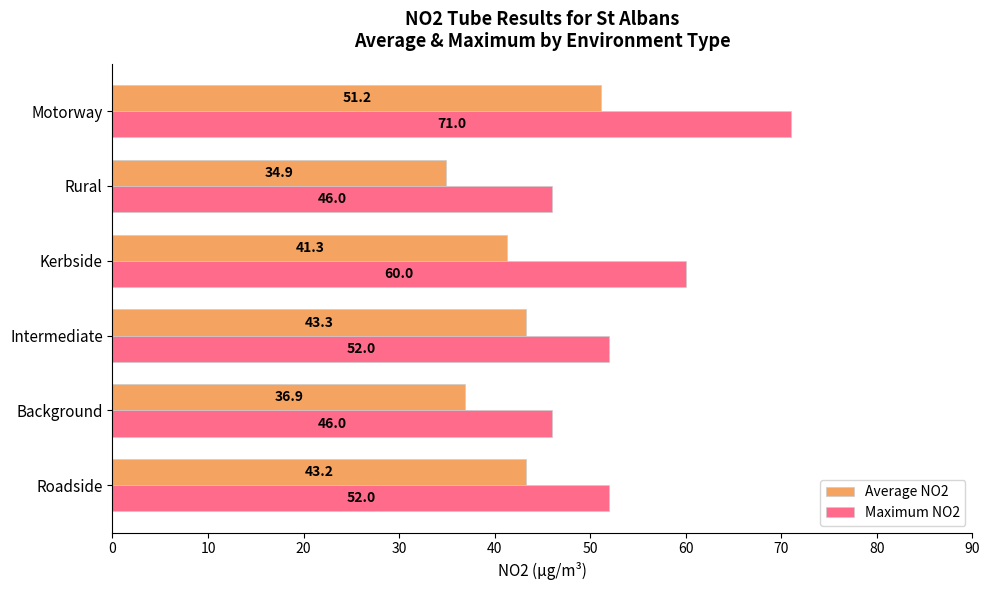

What value does the Maximum NO2 series have at Intermediate?

52.0